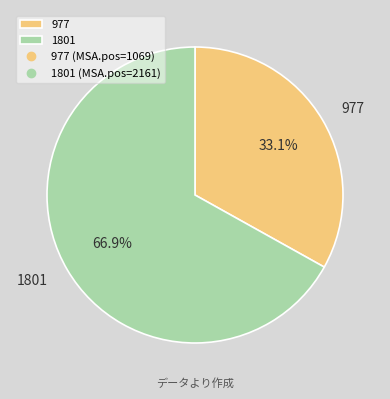

What portion of the pie excludes 1801?

33.1%